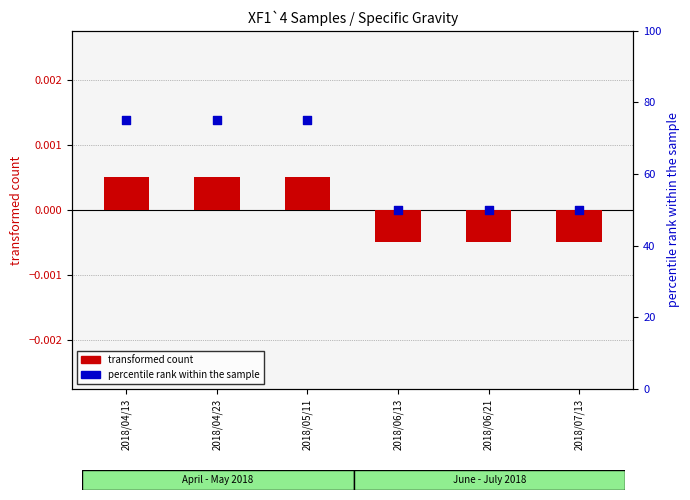

What is the total value across all series at 2018/05/11?

75.0